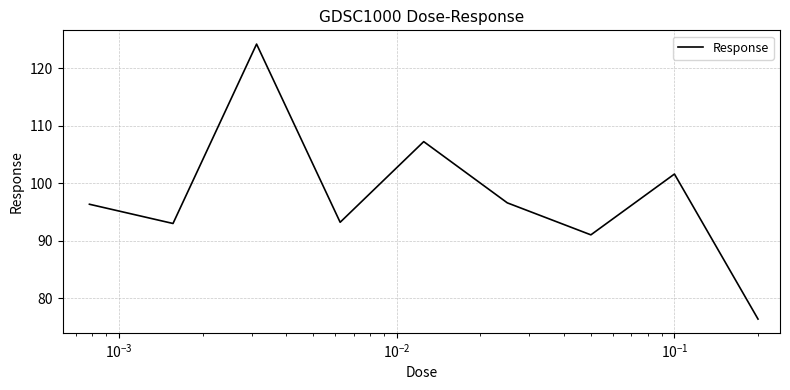

What is the maximum value shown in the chart?

124.2